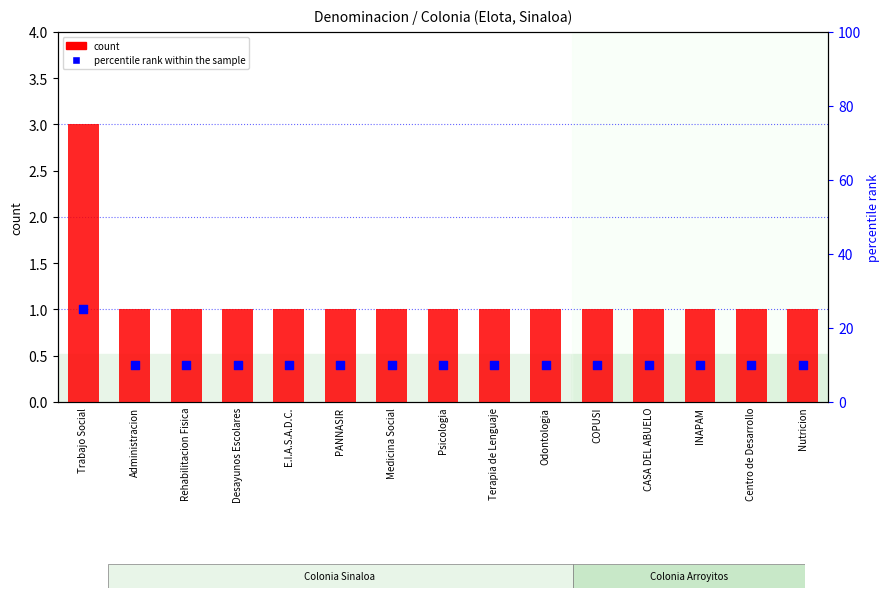

At which category is the sum across all series the highest?

Trabajo Social